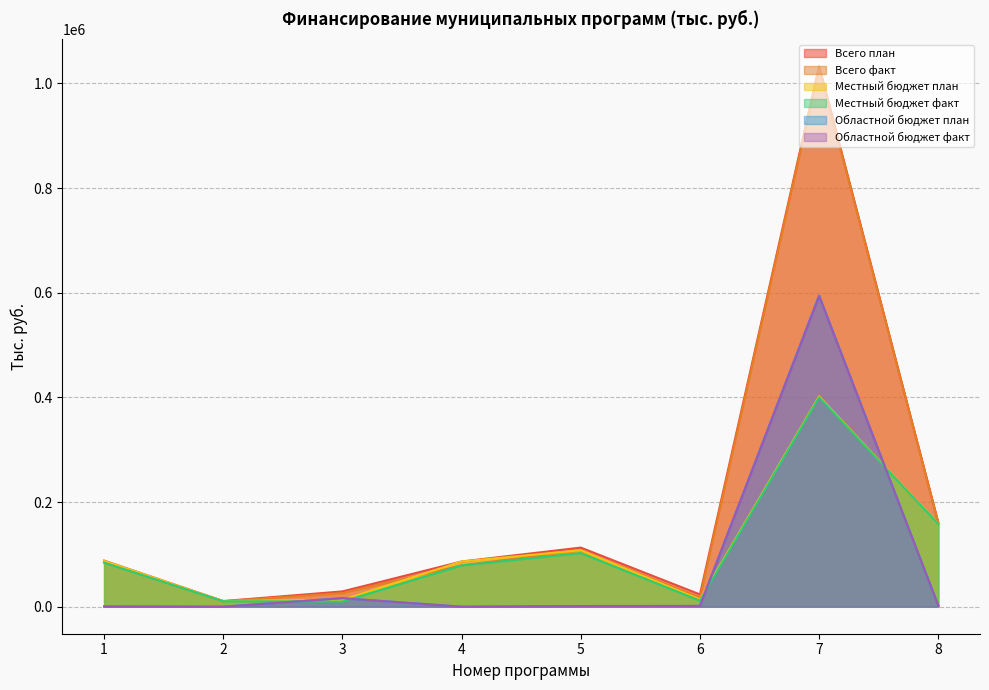

In fact_region, how many points are lower than both neighbors (excluding endpoints)?

2